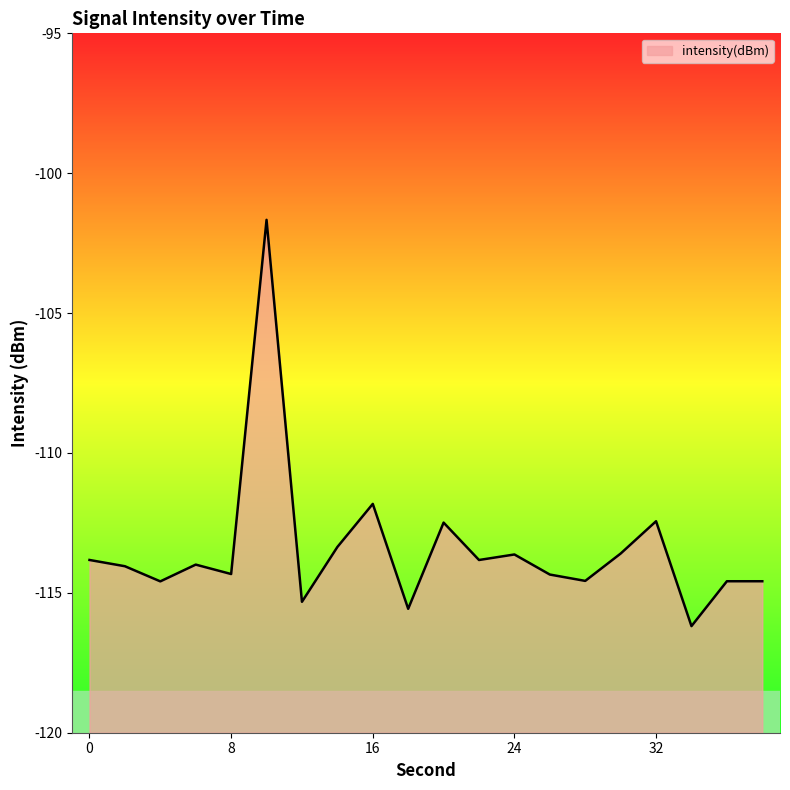

At which label does the data first exceed -113?

10